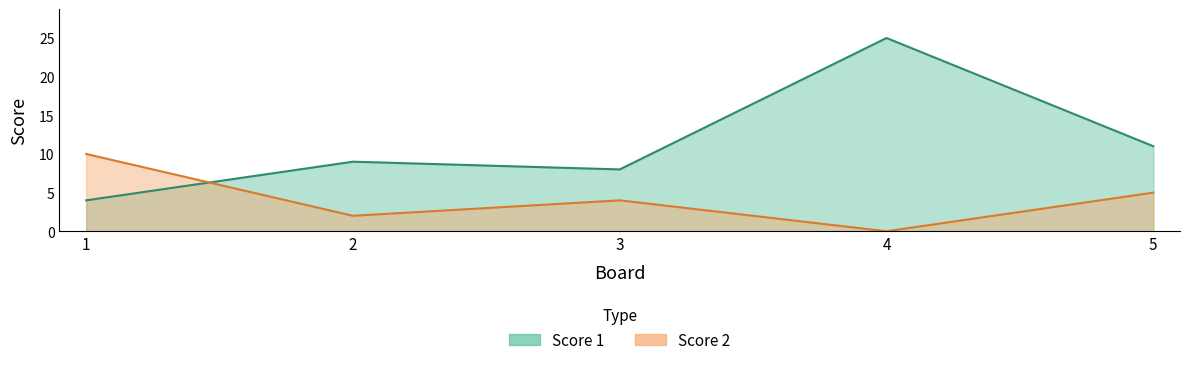

Rank the series by their maximum value, from highest to lowest.

Score 1, Score 2